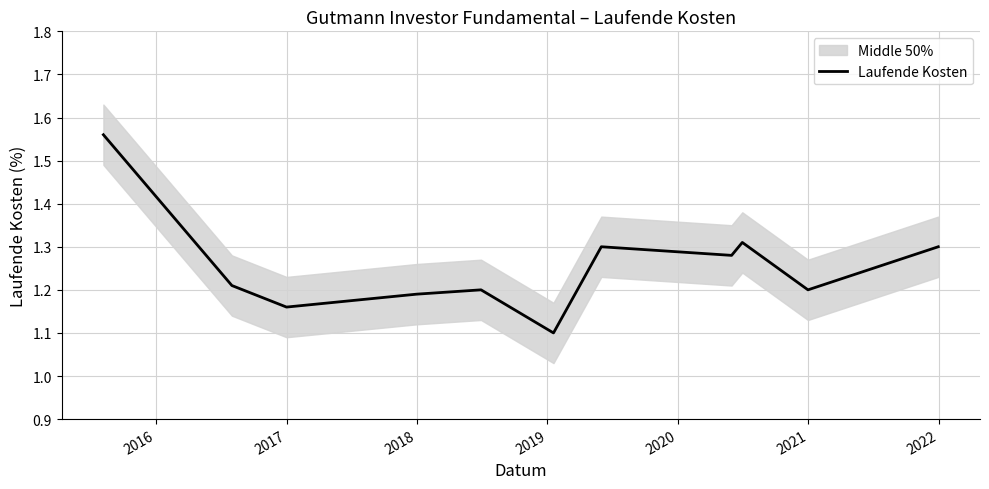

How many values are between 1 and 2?

11